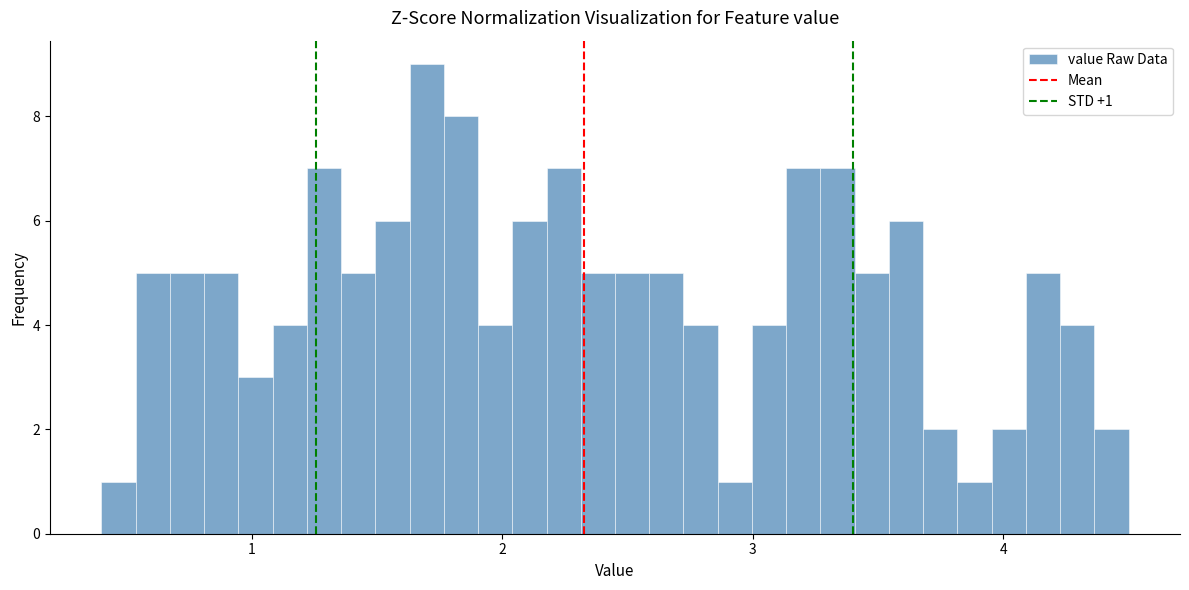

Read against the x-axis, roughly where is the centre of the tallest bar?

1.7